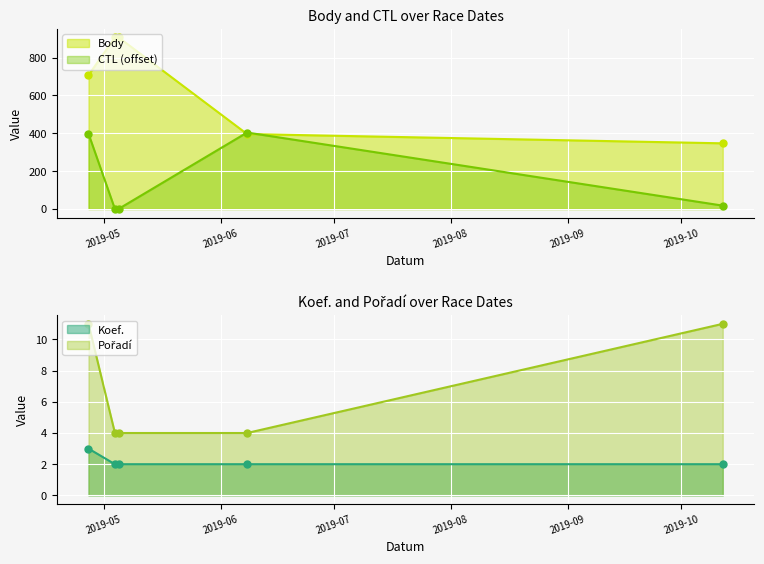

What value does the CTL series have at 2019-10-12?

18